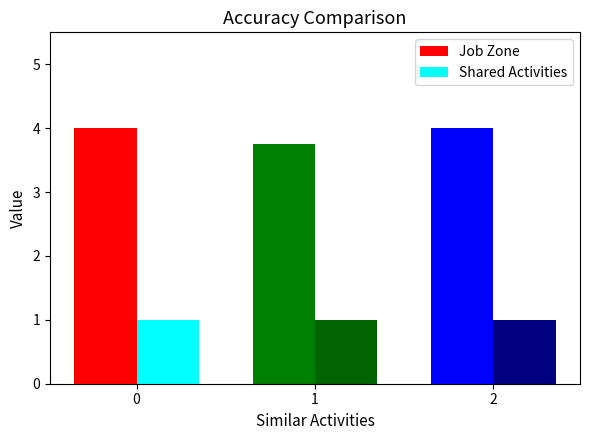

Which series has the largest total across all categories?

Job Zone